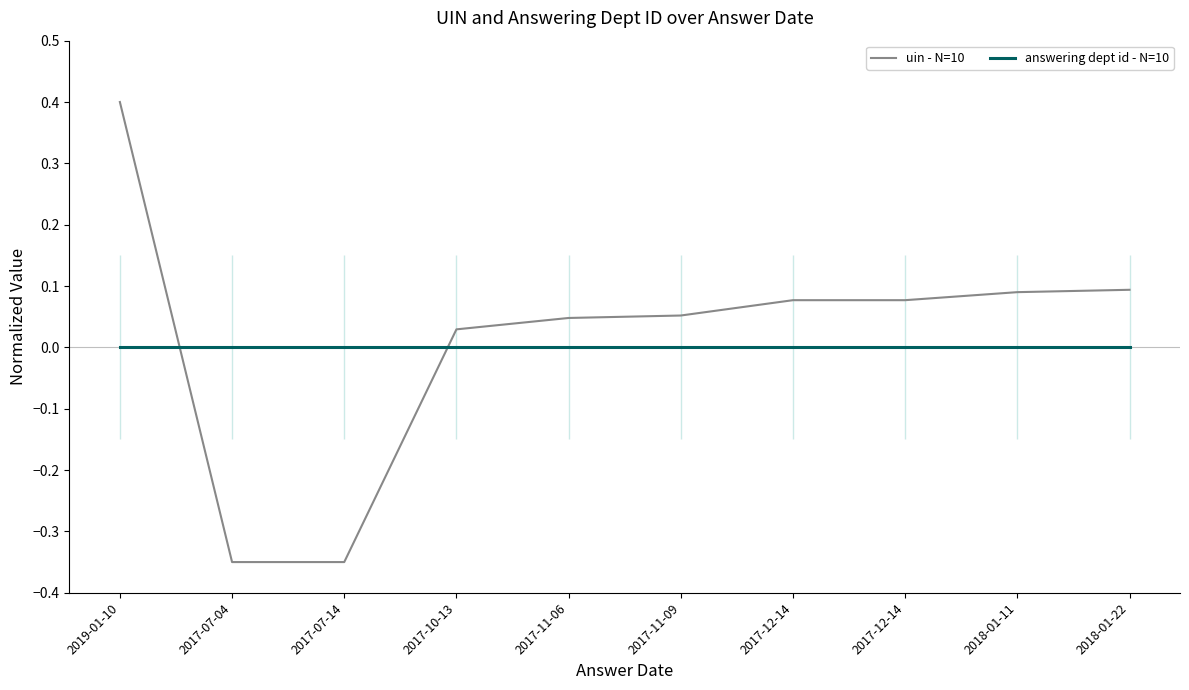

True or false: uin - N=10 and answering dept id - N=10 cross at least once.

True